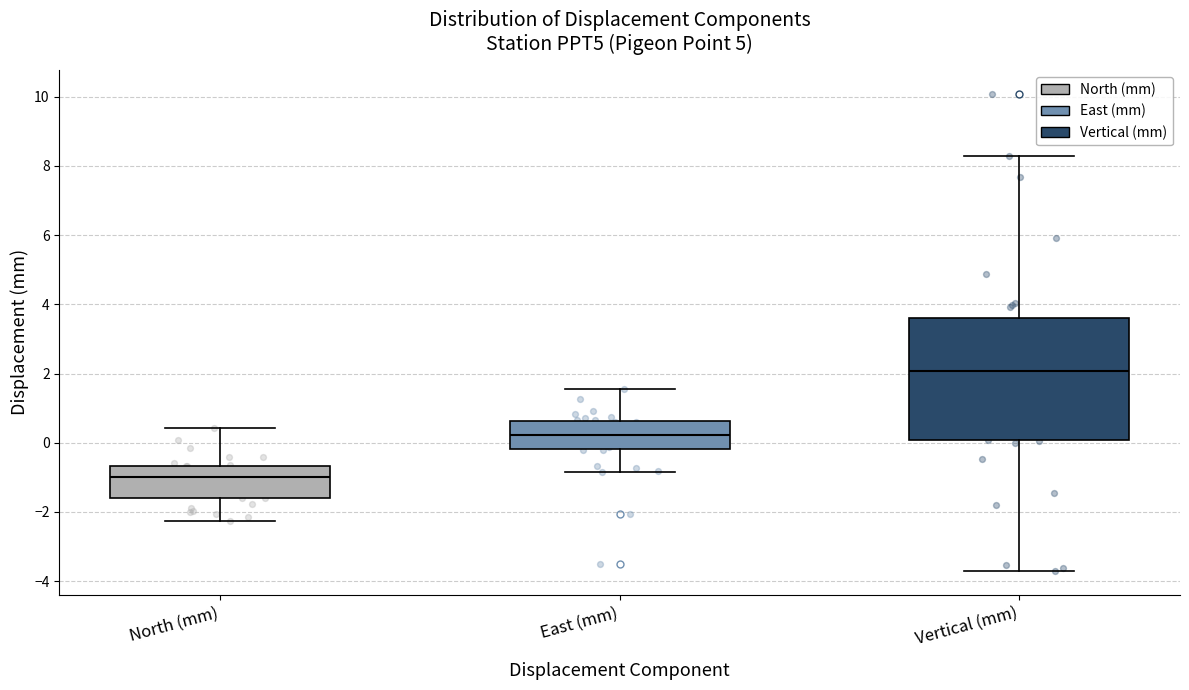

Reading left to right, transcribe this box plot: for each box, give where its median line is, the range the box spans, and where its two whiskers end, as read against the y-axis. The values are not printed on the chart, so give them approximately, as read against the axis.

North (mm): median -1.0, box -1.6 to -0.6, whiskers -2.2 to 0.4
East (mm): median 0.2, box -0.2 to 0.6, whiskers -0.8 to 1.6
Vertical (mm): median 2.0, box 0.0 to 3.6, whiskers -3.8 to 8.2